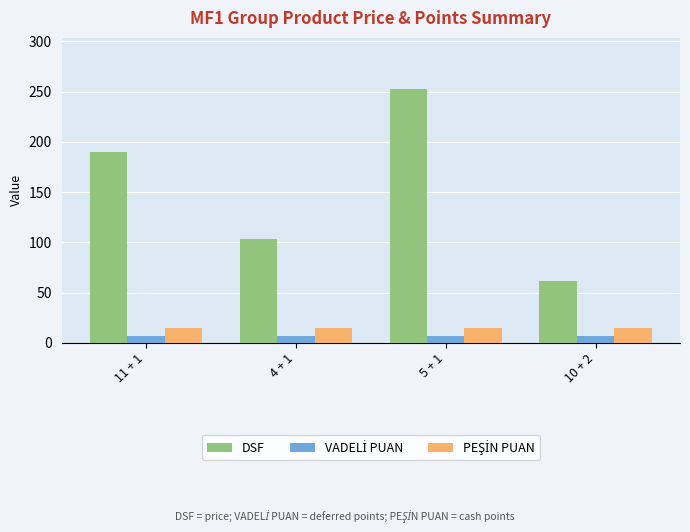

What is the sum of the DSF values at 4 + 1 and 5 + 1?

356.5